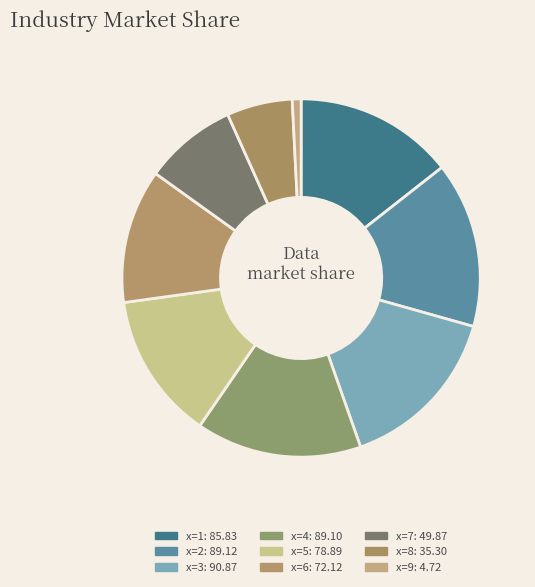

What is the largest slice in the pie chart?

3